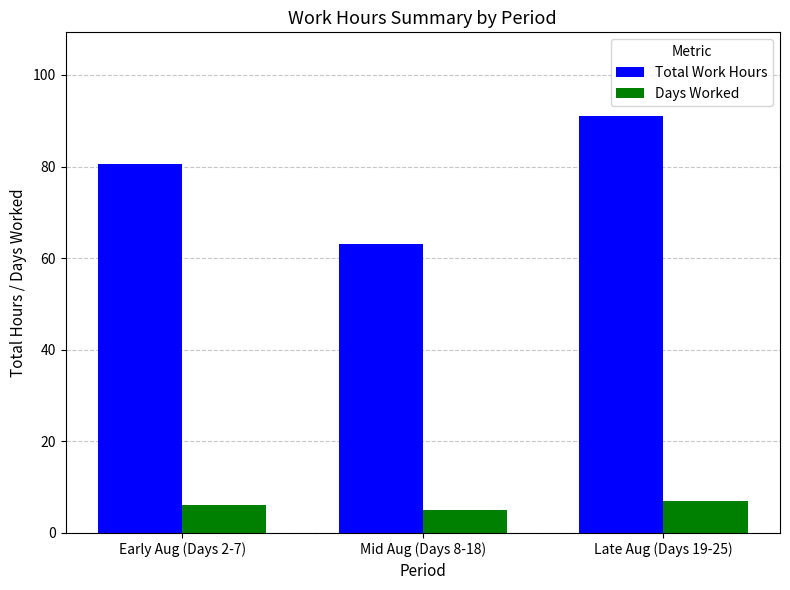

Is the value of Total Work Hours at Mid Aug (Days 8-18) greater than the value of Days Worked at Early Aug (Days 2-7)?

Yes